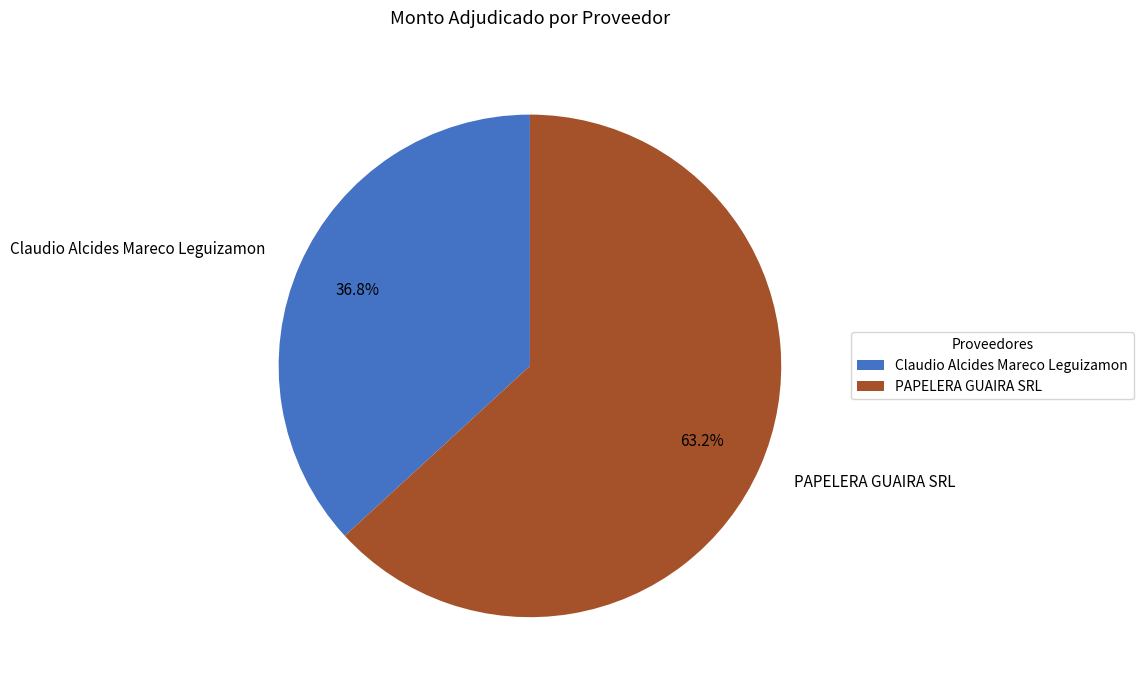

To the nearest percent, what portion does Claudio Alcides Mareco Leguizamon represent?

37%